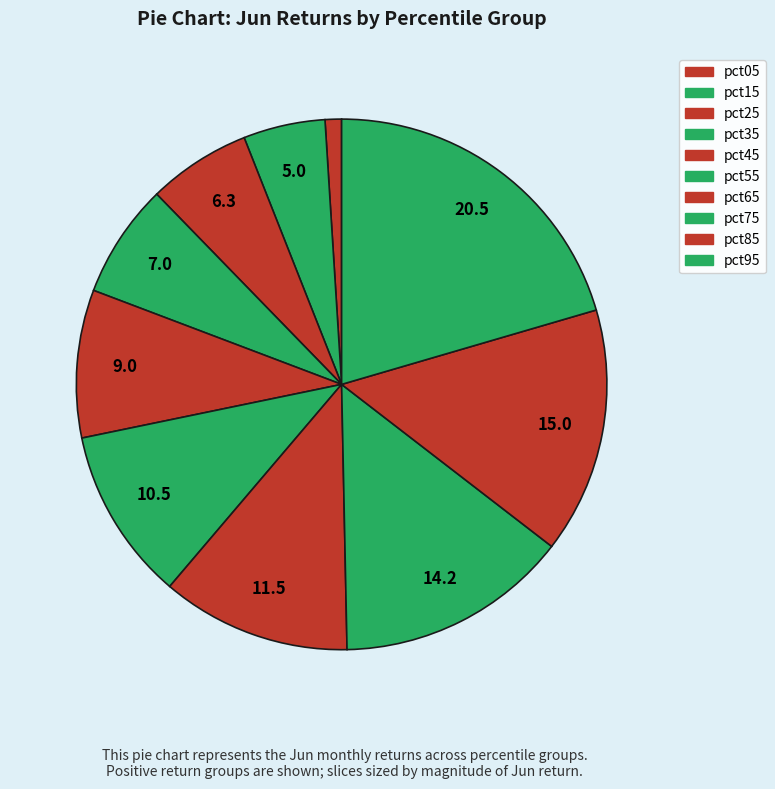

Between pct65 and pct95, which is larger?

pct95